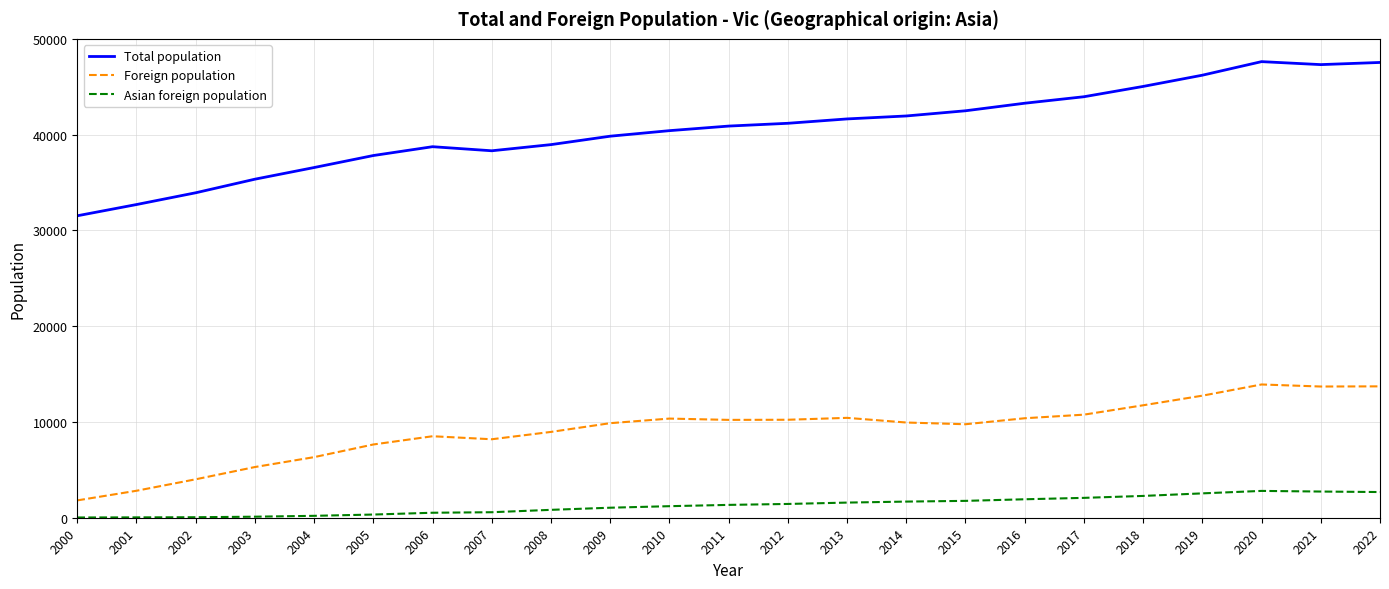

True or false: Foreign population has a value of 13719 at 2022.

True